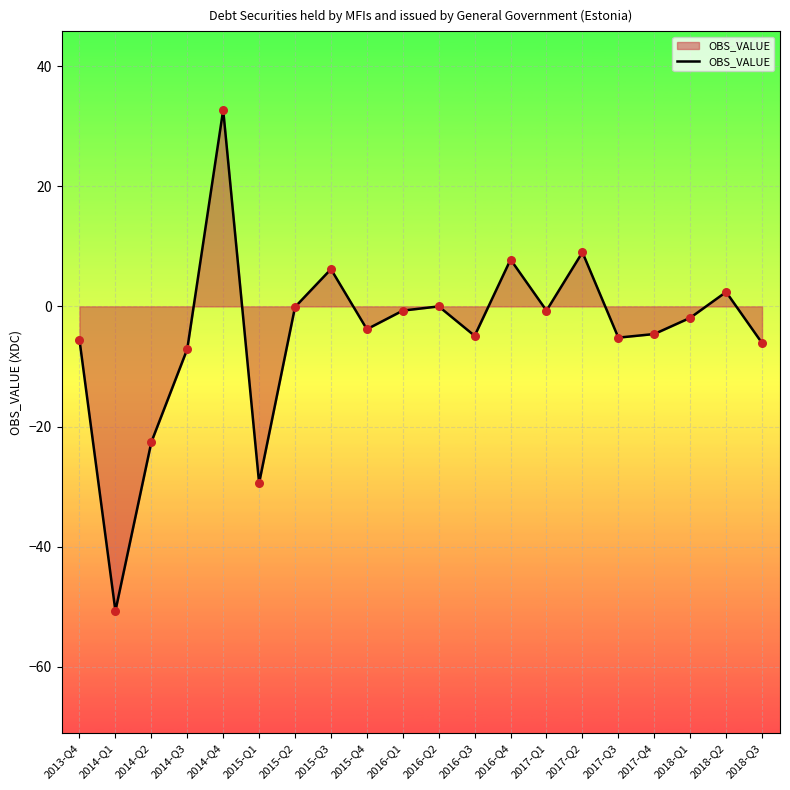

Between 2018-Q3 and 2016-Q2, which is larger?

2016-Q2